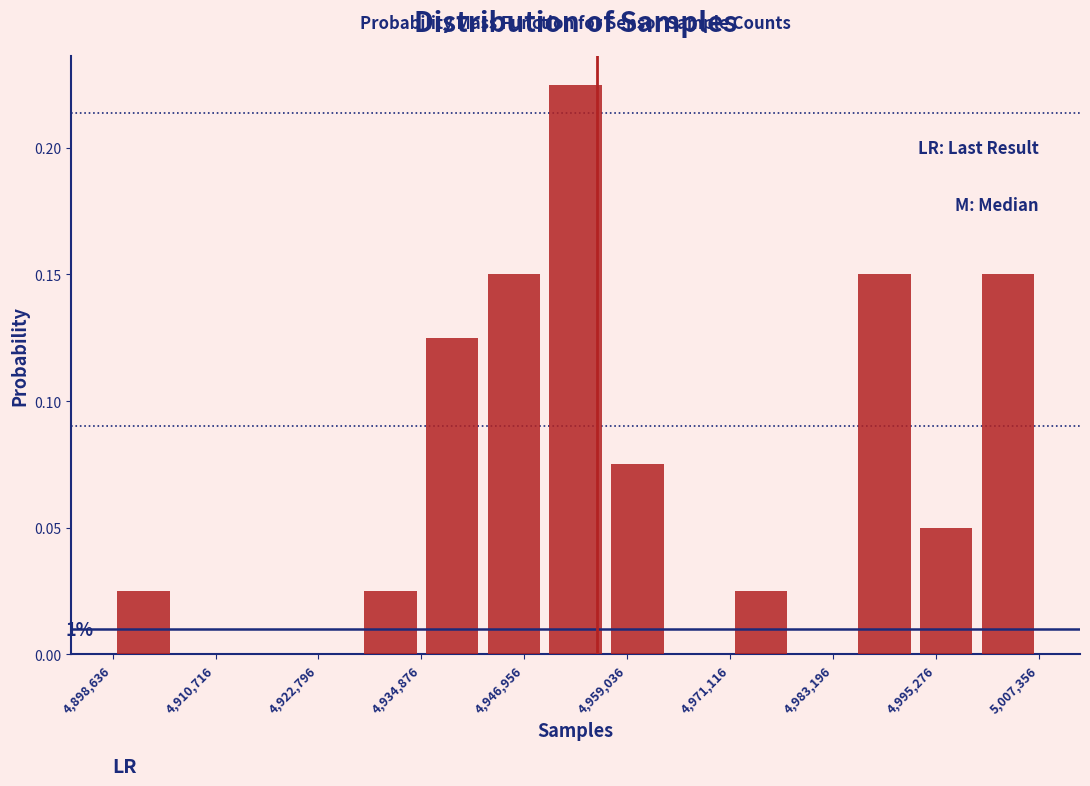

Around what value on the x-axis is the tallest bar? Give the approximate position of its centre, as read against the axis.

4952000